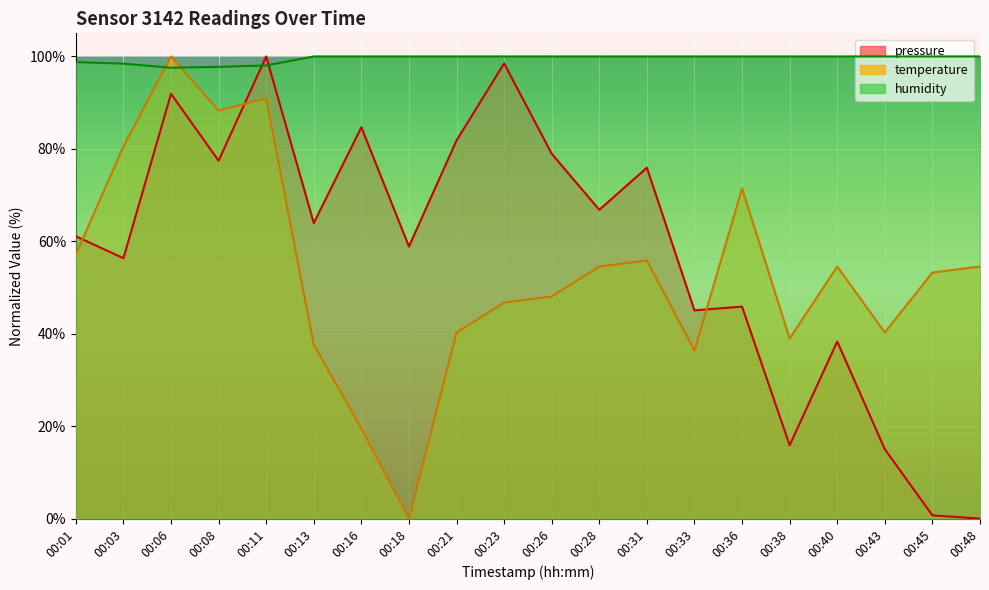

Which series ends up on top after the final intersection of humidity and temperature?

humidity